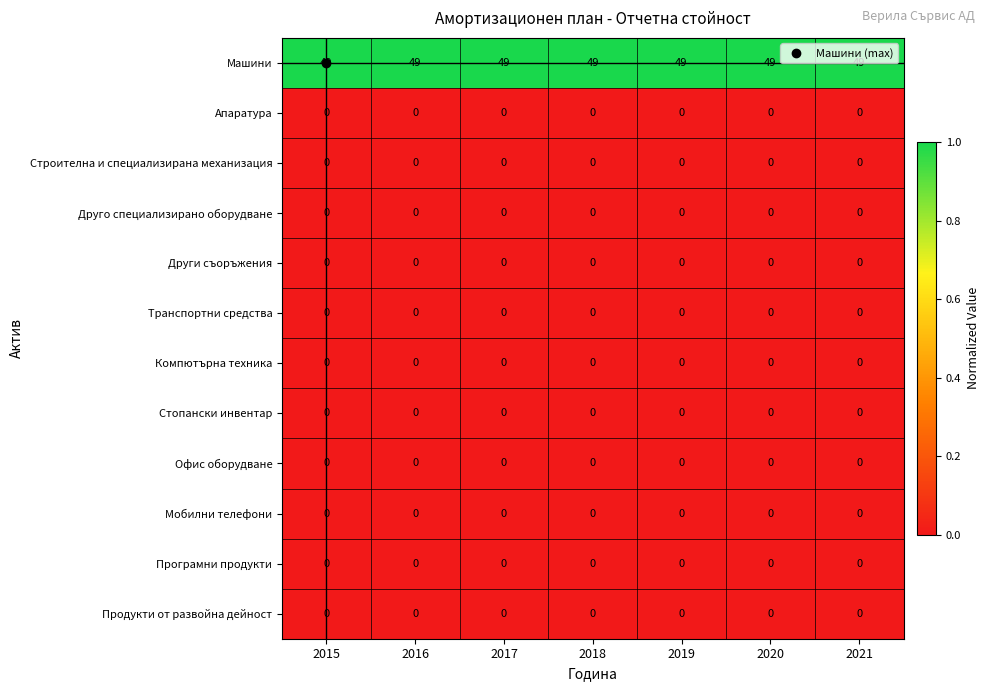

What is the approximate value of Машини at 2021?

49